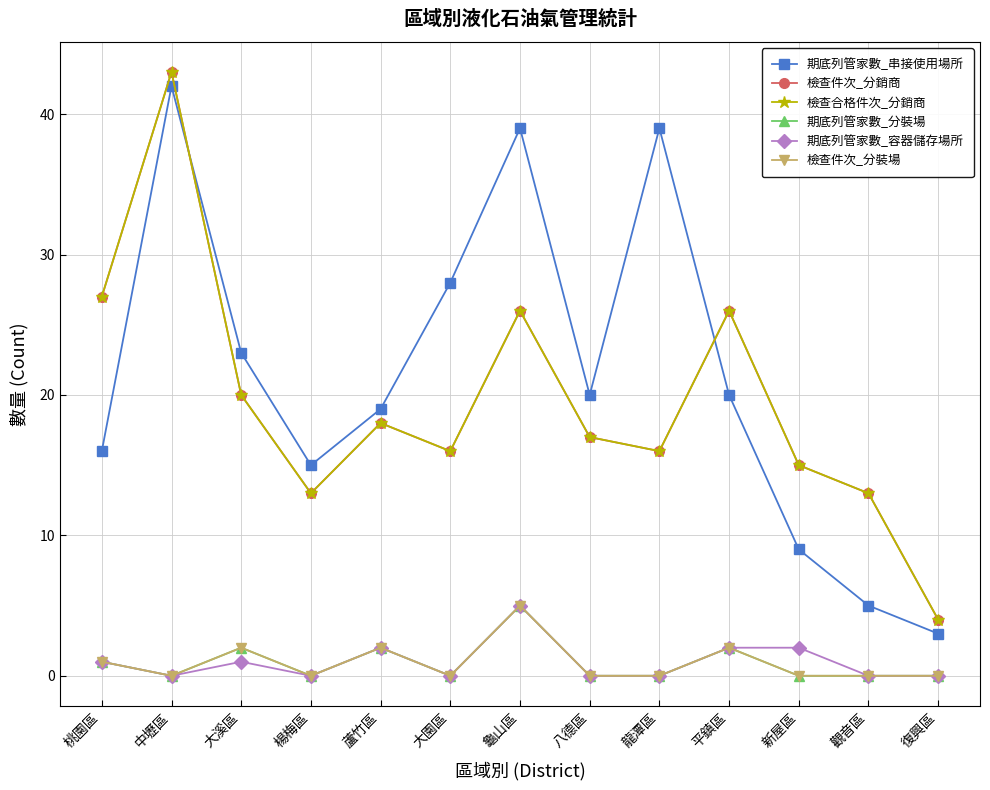

Reading left to right, transcribe all the data shown in this chart.

期底列管家數_串接使用場所: 桃園區=16	中壢區=42	大溪區=23	楊梅區=15	蘆竹區=19	大園區=28	龜山區=39	八德區=20	龍潭區=39	平鎮區=20	新屋區=9	觀音區=5	復興區=3
檢查件次_分銷商: 桃園區=27	中壢區=43	大溪區=20	楊梅區=13	蘆竹區=18	大園區=16	龜山區=26	八德區=17	龍潭區=16	平鎮區=26	新屋區=15	觀音區=13	復興區=4
檢查合格件次_分銷商: 桃園區=27	中壢區=43	大溪區=20	楊梅區=13	蘆竹區=18	大園區=16	龜山區=26	八德區=17	龍潭區=16	平鎮區=26	新屋區=15	觀音區=13	復興區=4
期底列管家數_分裝場: 桃園區=1	中壢區=0	大溪區=2	楊梅區=0	蘆竹區=2	大園區=0	龜山區=5	八德區=0	龍潭區=0	平鎮區=2	新屋區=0	觀音區=0	復興區=0
期底列管家數_容器儲存場所: 桃園區=1	中壢區=0	大溪區=1	楊梅區=0	蘆竹區=2	大園區=0	龜山區=5	八德區=0	龍潭區=0	平鎮區=2	新屋區=2	觀音區=0	復興區=0
檢查件次_分裝場: 桃園區=1	中壢區=0	大溪區=2	楊梅區=0	蘆竹區=2	大園區=0	龜山區=5	八德區=0	龍潭區=0	平鎮區=2	新屋區=0	觀音區=0	復興區=0